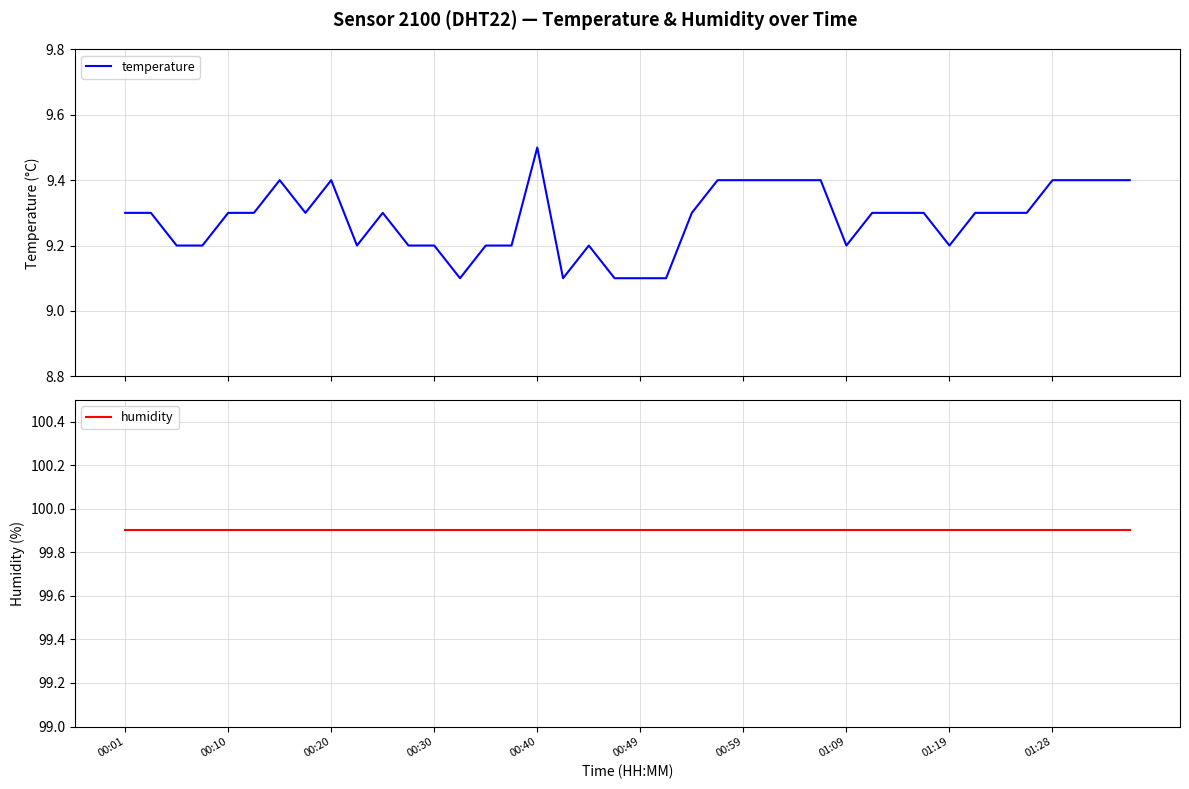

The value of temperature at 00:01 is 9.3. True or false?

True